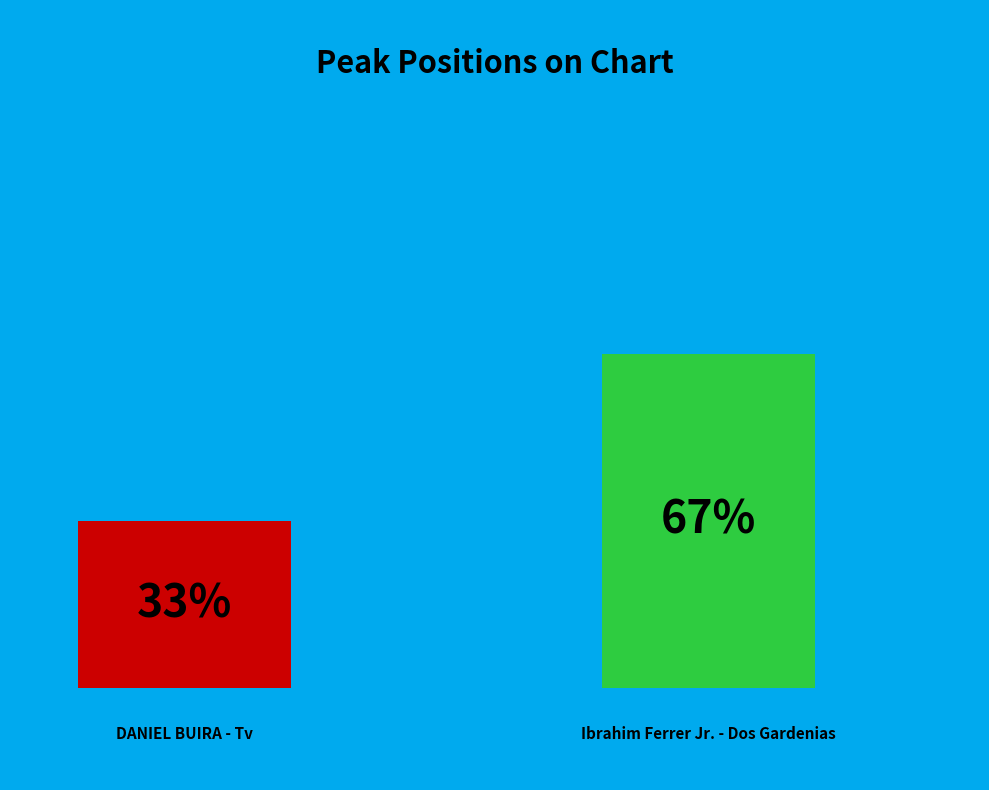

Does any single category account for the majority?

Yes